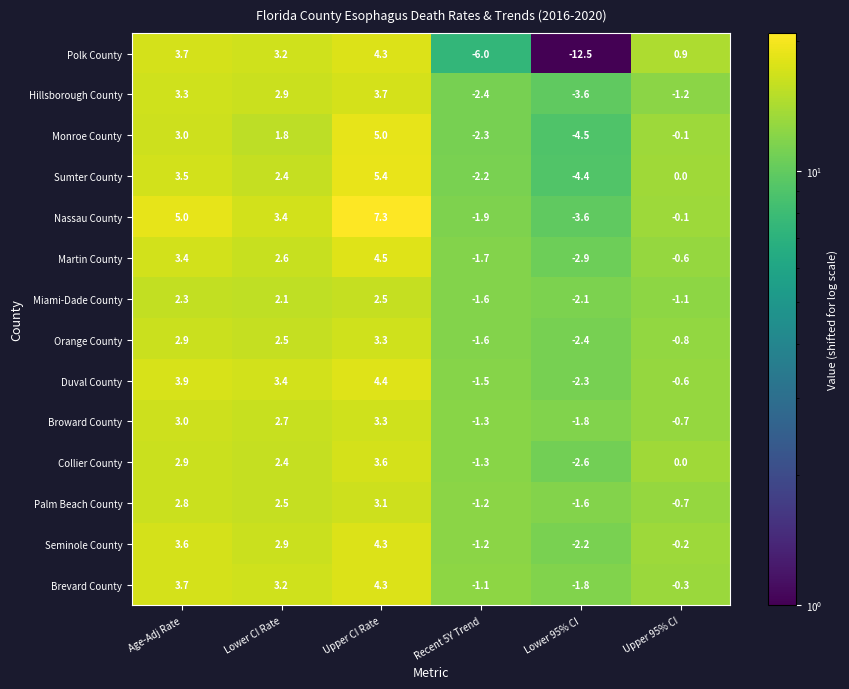

List the labels in order of Sumter County value, smallest first.

Lower 95% CI, Recent 5Y Trend, Upper 95% CI, Lower CI Rate, Age-Adj Rate, Upper CI Rate